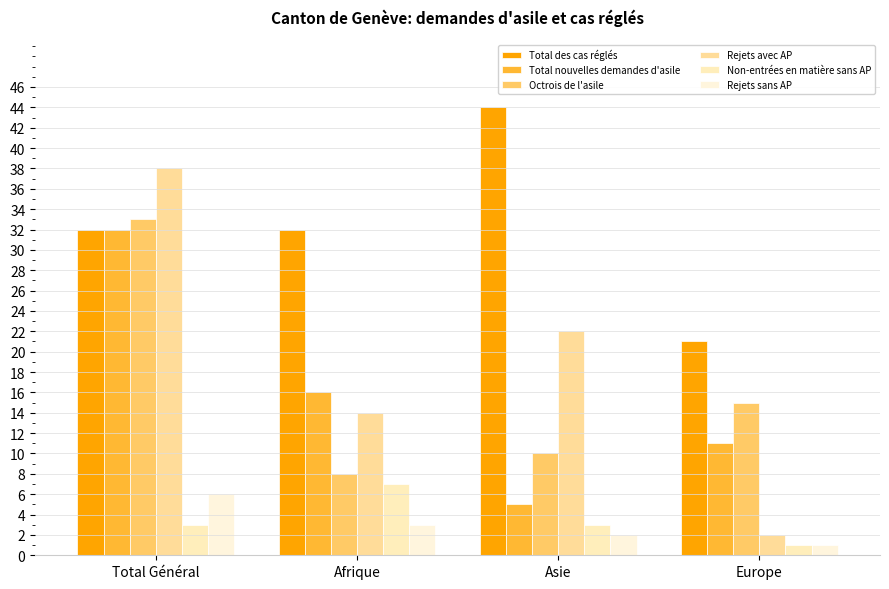

Between Total Général and Europe, which series saw the biggest shift?

Rejets avec AP